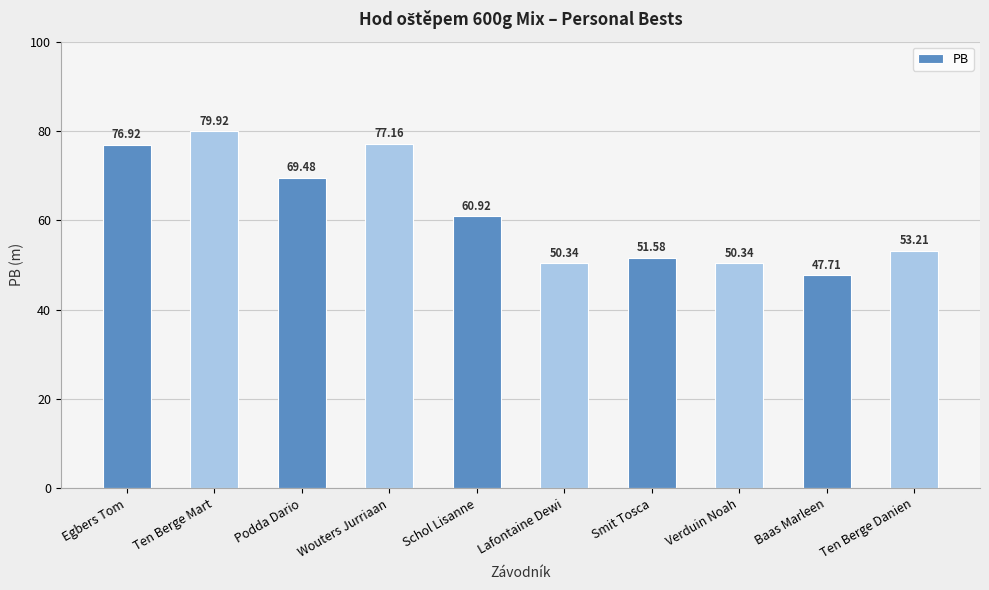

Reading right to left, transcribe all the data shown in this chart.

Ten Berge Danien=53.2	Baas Marleen=47.7	Verduin Noah=50.3	Smit Tosca=51.6	Lafontaine Dewi=50.3	Schol Lisanne=60.9	Wouters Jurriaan=77.2	Podda Dario=69.5	Ten Berge Mart=79.9	Egbers Tom=76.9